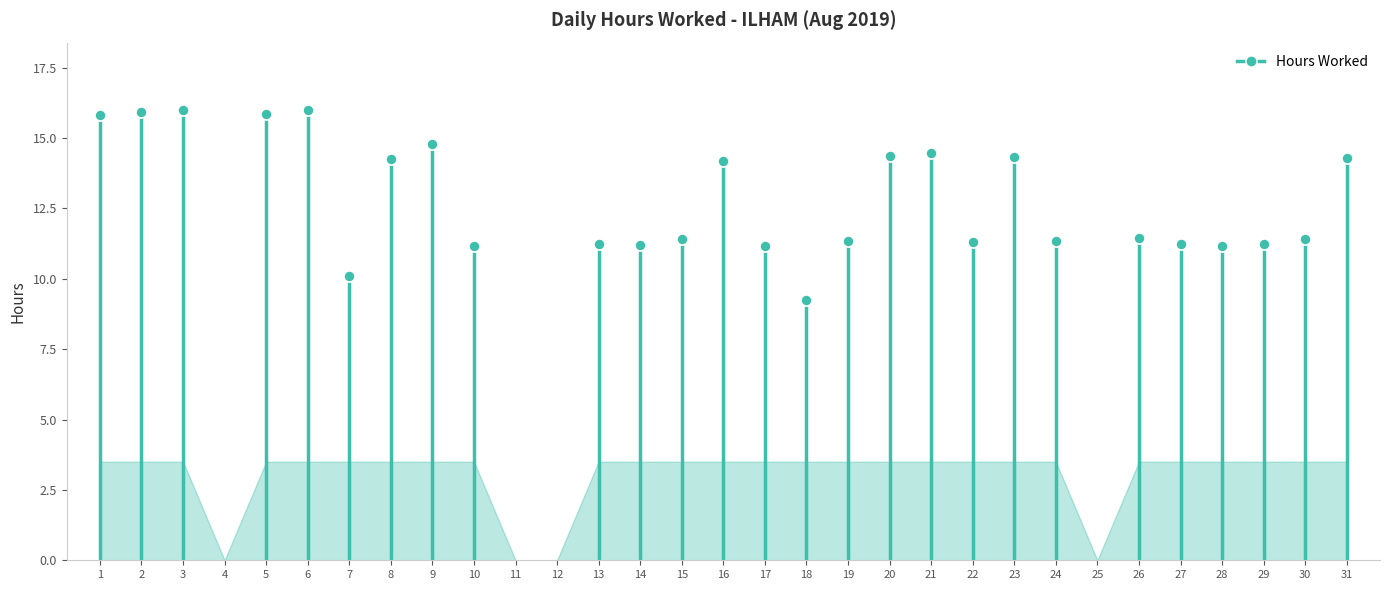

How many points are lower than both their immediate neighbors (excluding endpoints)?

7